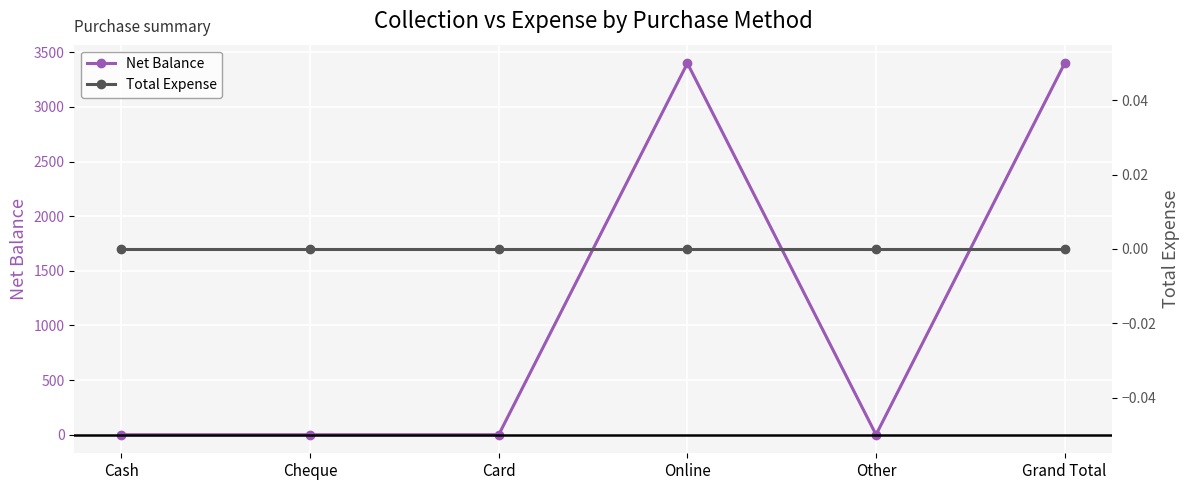

Is the value of Total Expense at Other greater than the value of Net Balance at Cash?

No